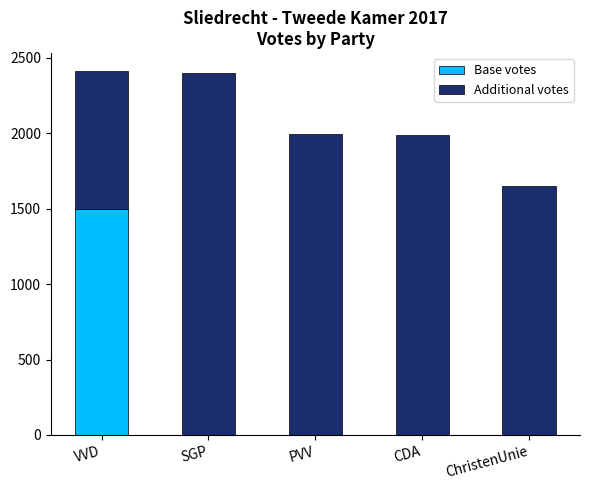

Does the chart contain stacked bars?

Yes